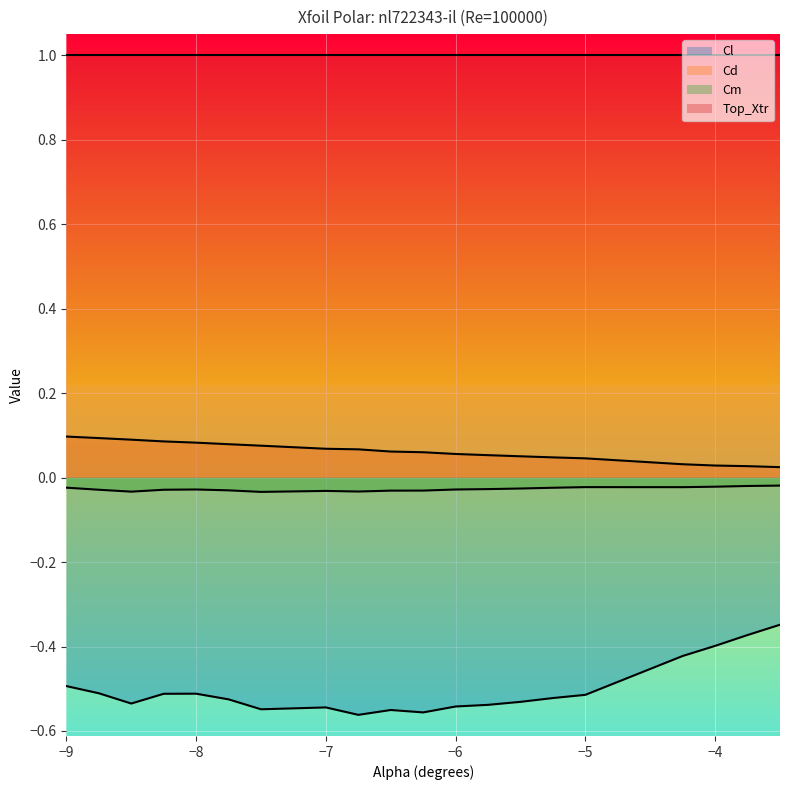

List the series in order of their peak value, lowest first.

Cl, Cm, Cd, Top_Xtr